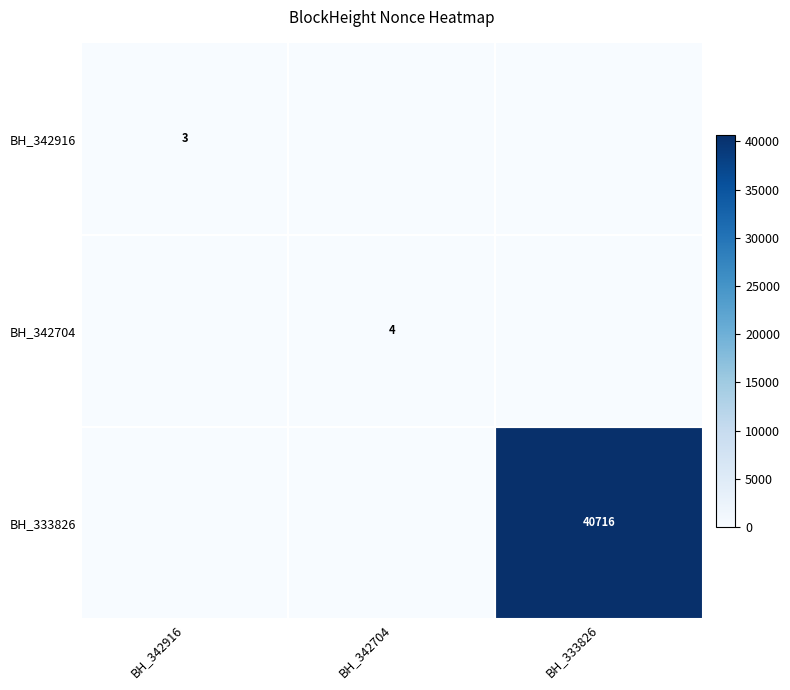

The value of BH_342704 at BH_342704 is 4. True or false?

True